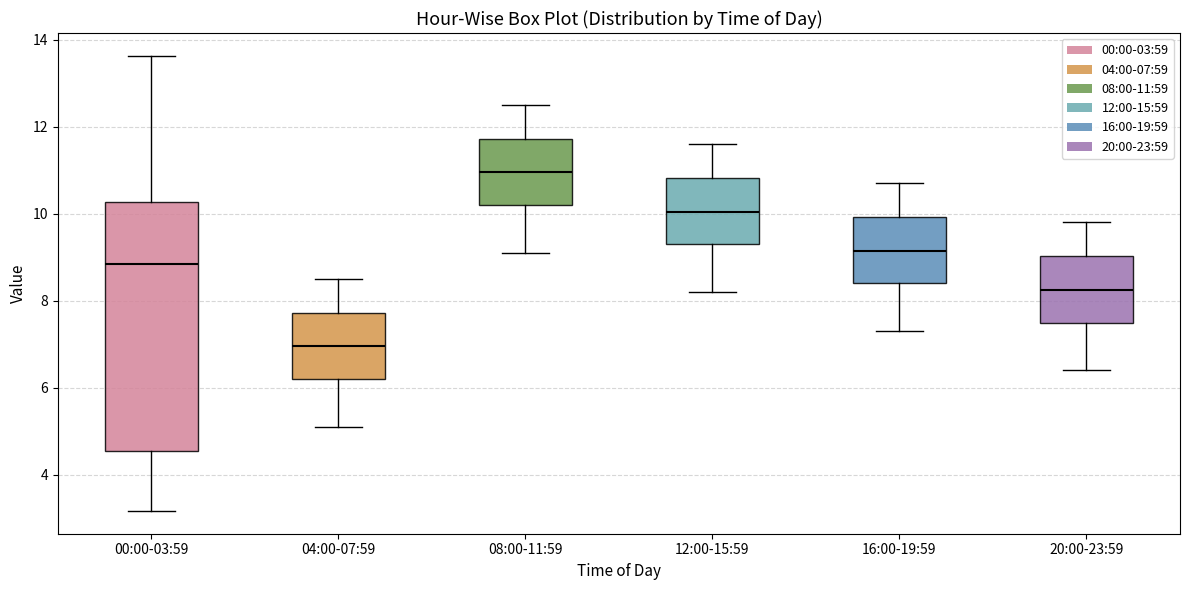

Reading left to right, transcribe this box plot: for each box, give where its median line is, the range the box spans, and where its two whiskers end, as read against the y-axis. The values are not printed on the chart, so give them approximately, as read against the axis.

00:00-03:59: median 8.8, box 4.6 to 10.2, whiskers 3.2 to 13.6
04:00-07:59: median 7.0, box 6.2 to 7.8, whiskers 5.2 to 8.6
08:00-11:59: median 11.0, box 10.2 to 11.8, whiskers 9.2 to 12.6
12:00-15:59: median 10.0, box 9.4 to 10.8, whiskers 8.2 to 11.6
16:00-19:59: median 9.2, box 8.4 to 10.0, whiskers 7.4 to 10.8
20:00-23:59: median 8.2, box 7.6 to 9.0, whiskers 6.4 to 9.8